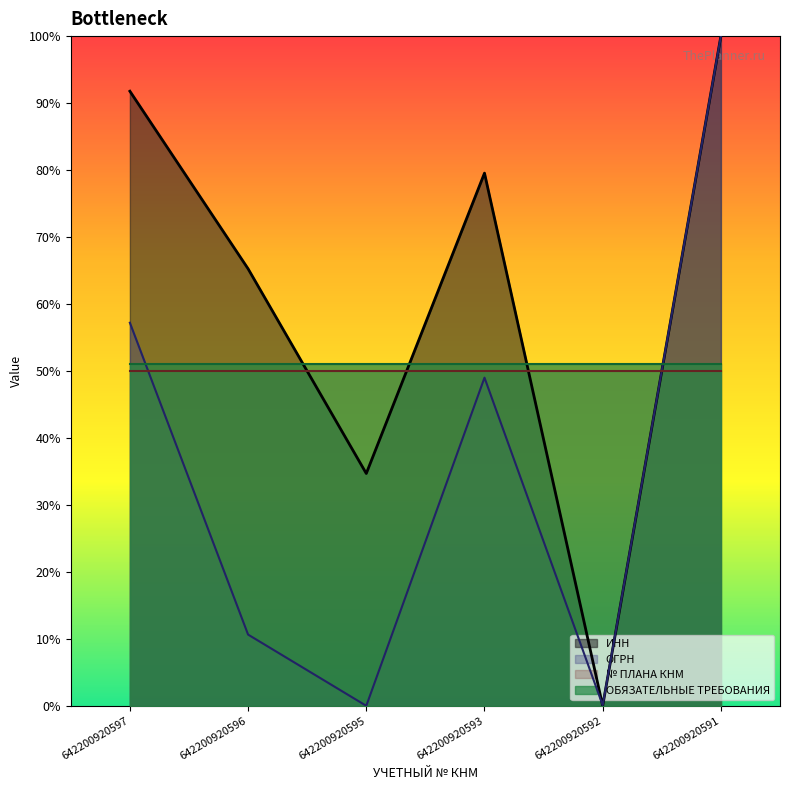

How many interior local valleys does the ИНН series have?

2